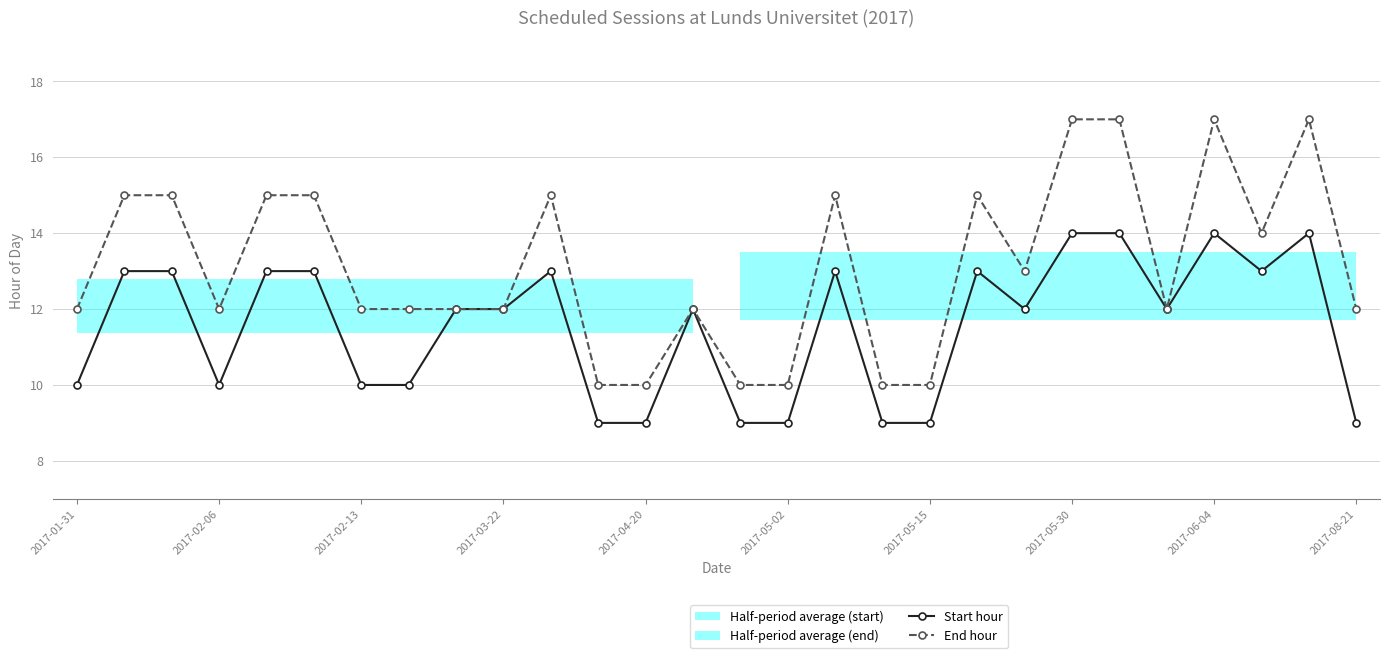

True or false: End hour and Start hour intersect in this chart.

False